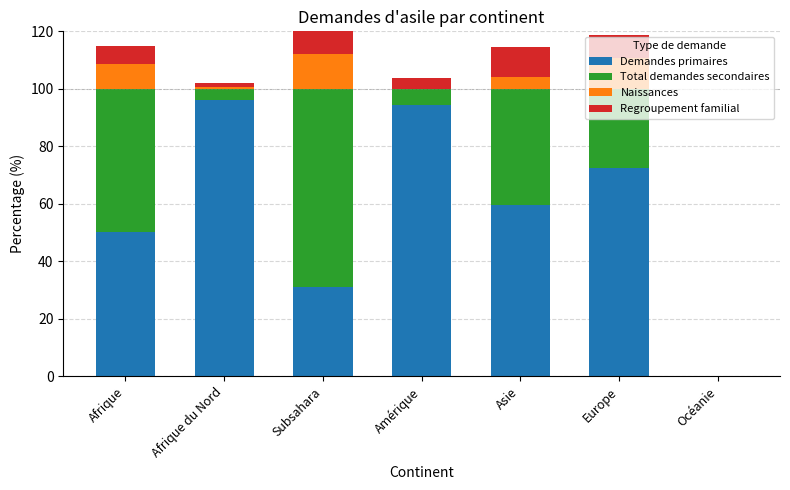

What is the total value across all series at Asie?

114.4